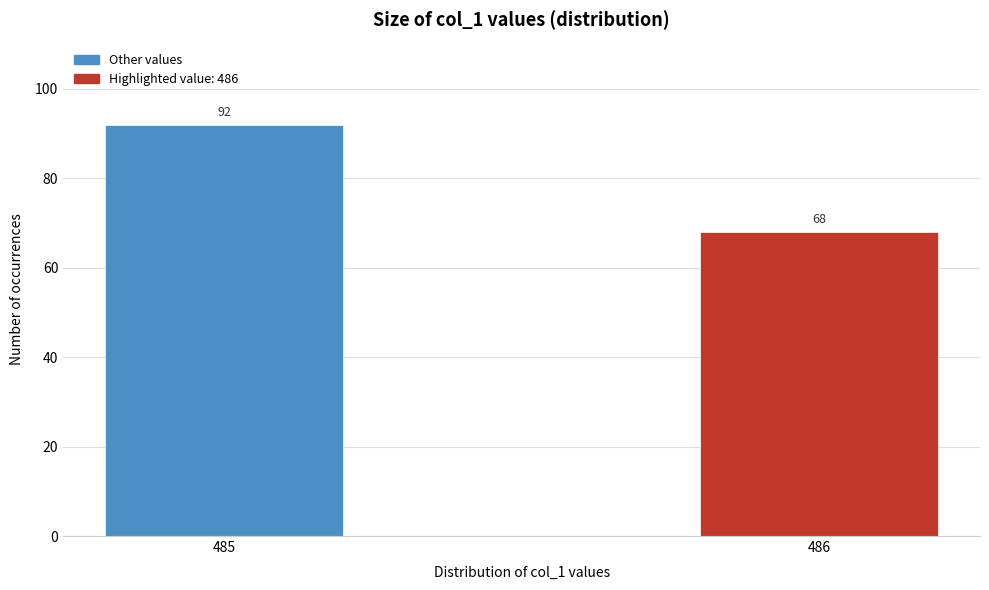

Reading left to right, what are all the values shown in this chart?

92	68